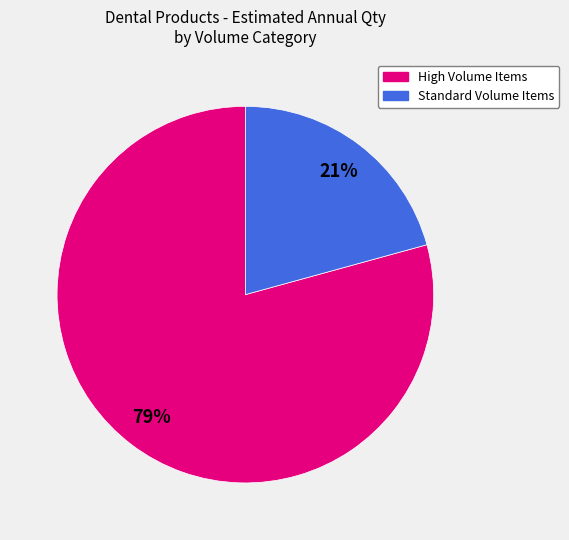

Is there a majority slice in this chart?

Yes